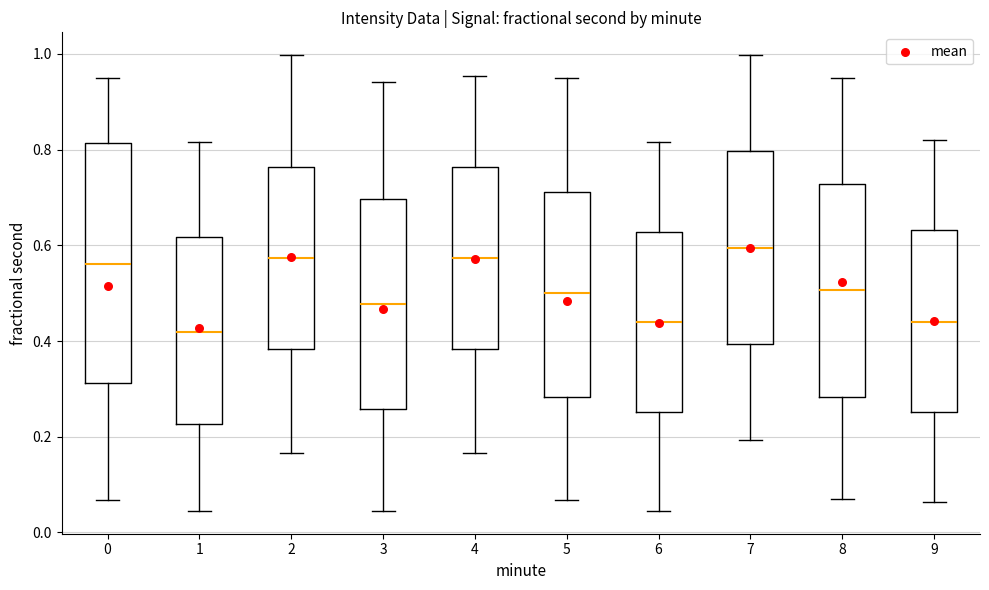

Reading left to right, transcribe this box plot: for each box, give where its median line is, the range the box spans, and where its two whiskers end, as read against the y-axis. The values are not printed on the chart, so give them approximately, as read against the axis.

0: median 0.56, box 0.32 to 0.82, whiskers 0.06 to 0.96
1: median 0.42, box 0.22 to 0.62, whiskers 0.04 to 0.82
2: median 0.58, box 0.38 to 0.76, whiskers 0.16 to 1.00
3: median 0.48, box 0.26 to 0.70, whiskers 0.04 to 0.94
4: median 0.58, box 0.38 to 0.76, whiskers 0.16 to 0.96
5: median 0.50, box 0.28 to 0.72, whiskers 0.06 to 0.96
6: median 0.44, box 0.26 to 0.62, whiskers 0.04 to 0.82
7: median 0.60, box 0.40 to 0.80, whiskers 0.20 to 1.00
8: median 0.50, box 0.28 to 0.72, whiskers 0.06 to 0.96
9: median 0.44, box 0.26 to 0.64, whiskers 0.06 to 0.82